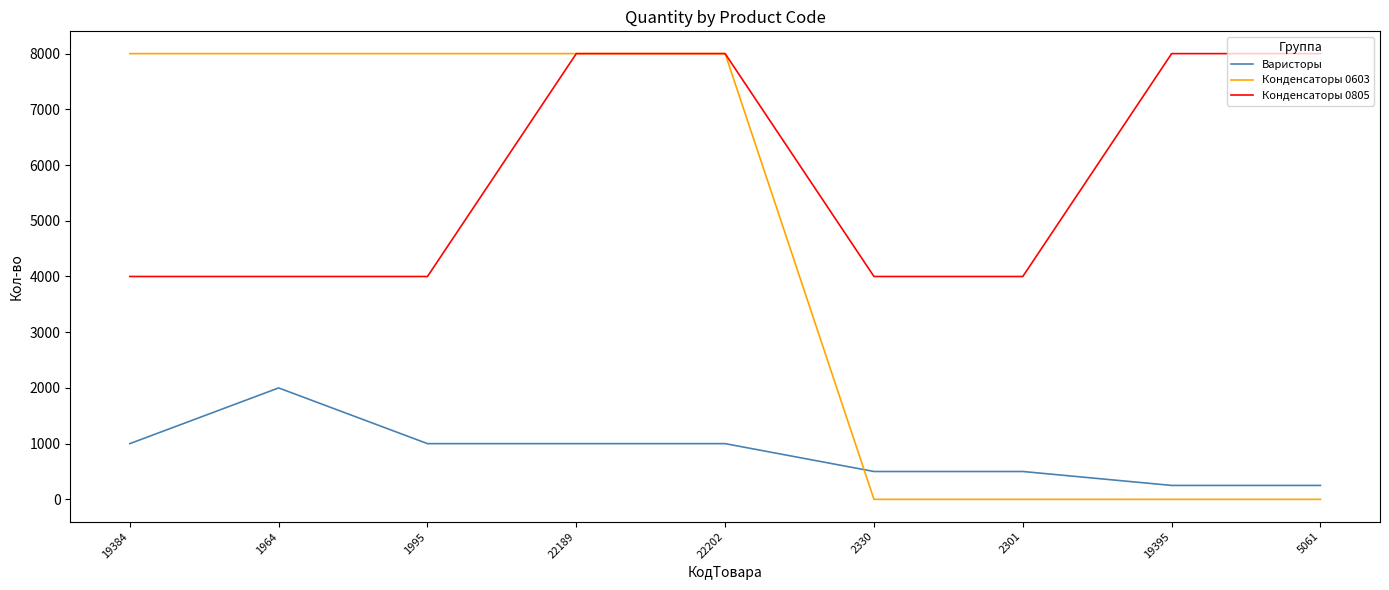

Between which two adjacent categories do Конденсаторы 0603 and Варисторы first intersect?

22202 and 2330